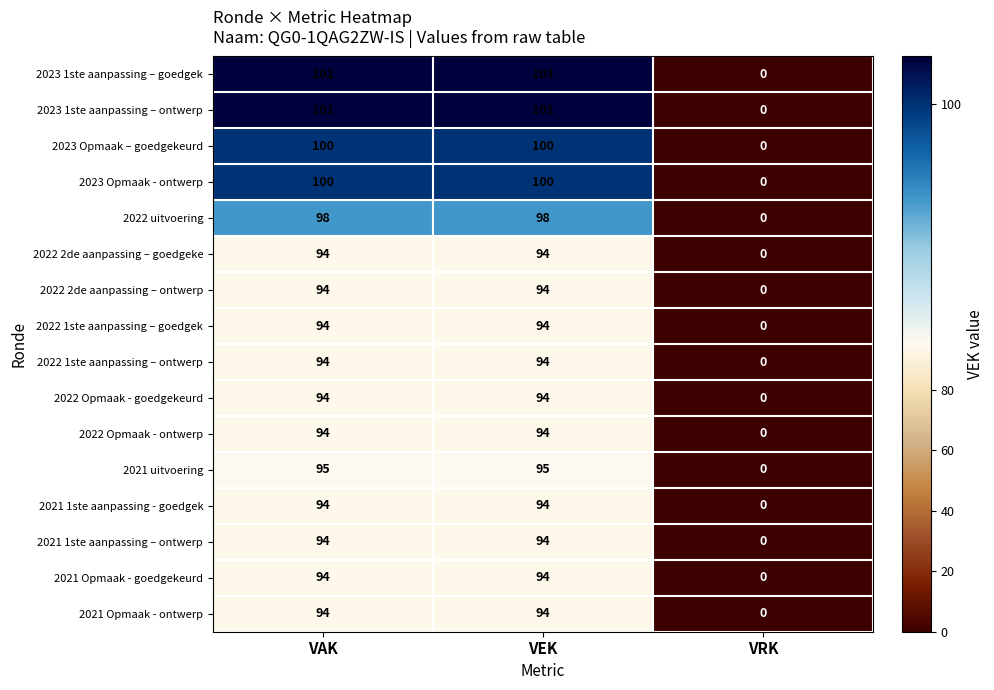

What is the difference between the highest and lowest values at VAK?

7